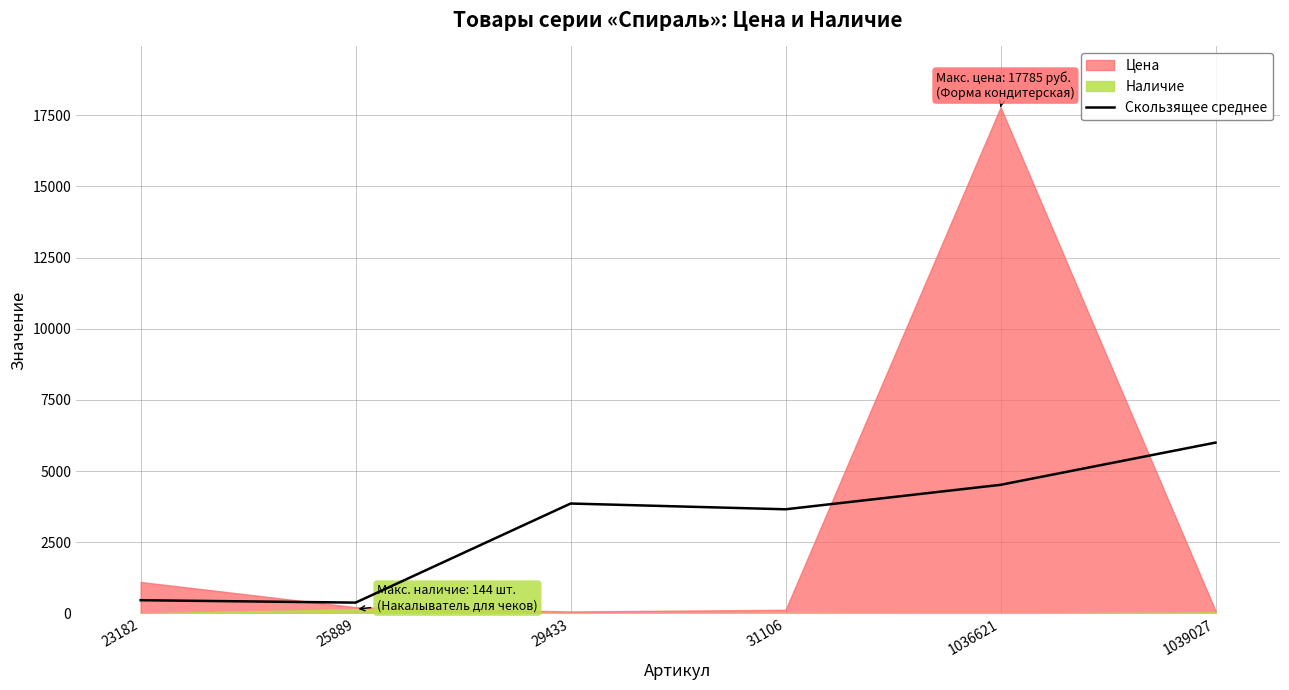

True or false: Скользящее среднее has a value of 5044.3 at 29433.

False